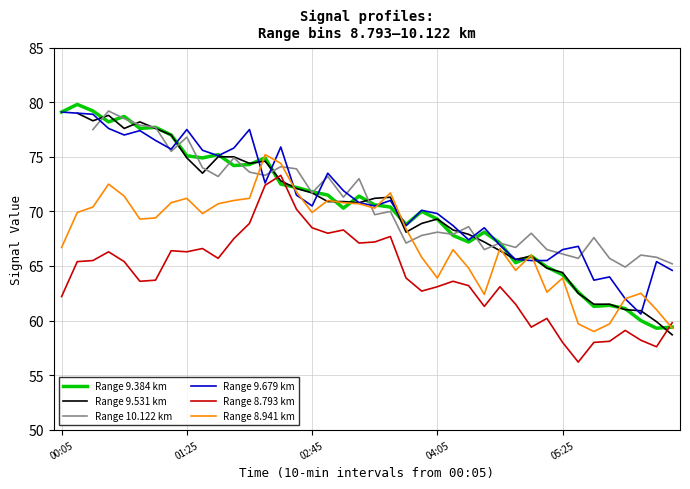

Is it true that Range 8.941 km equals 31.8 at 05:25?

False